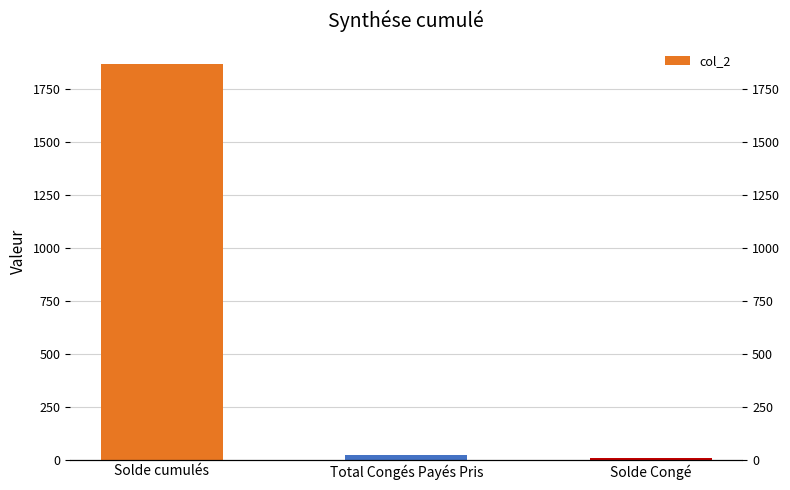

What is the sum of the values at Solde Congé and Solde cumulés?

1876.8